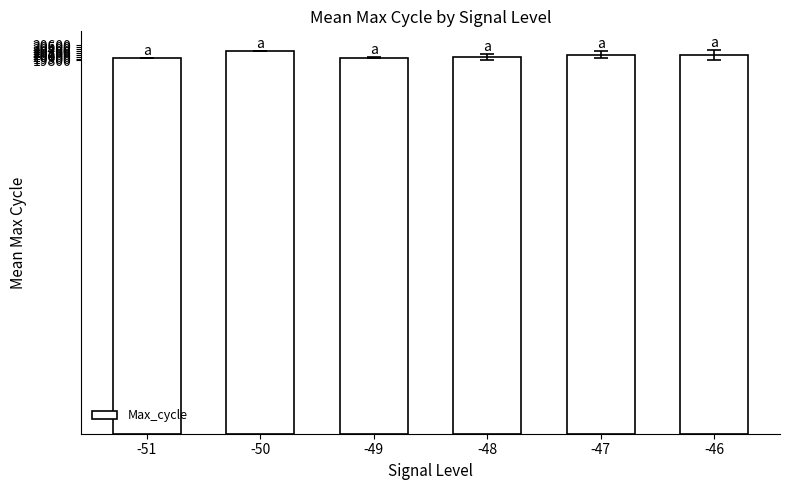

What is the sum of the values at -51 and -46?

40031.3